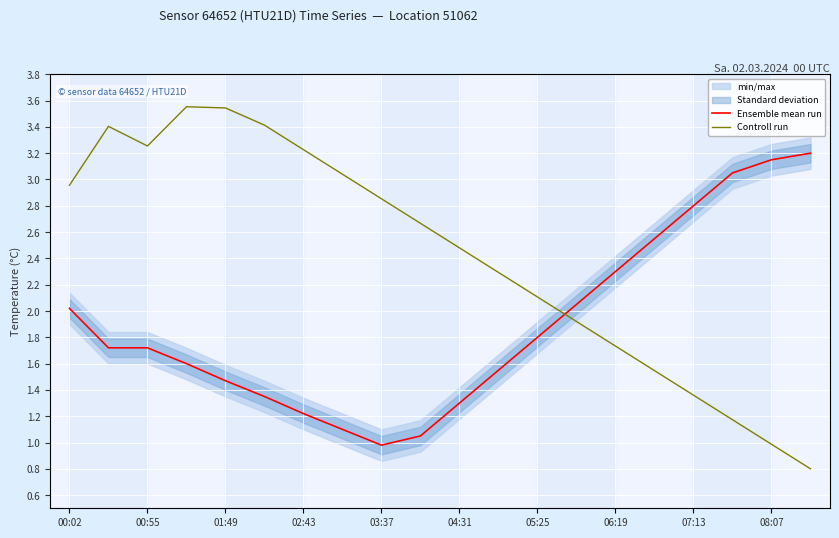

What is the sum of all Controll run values?

48.3